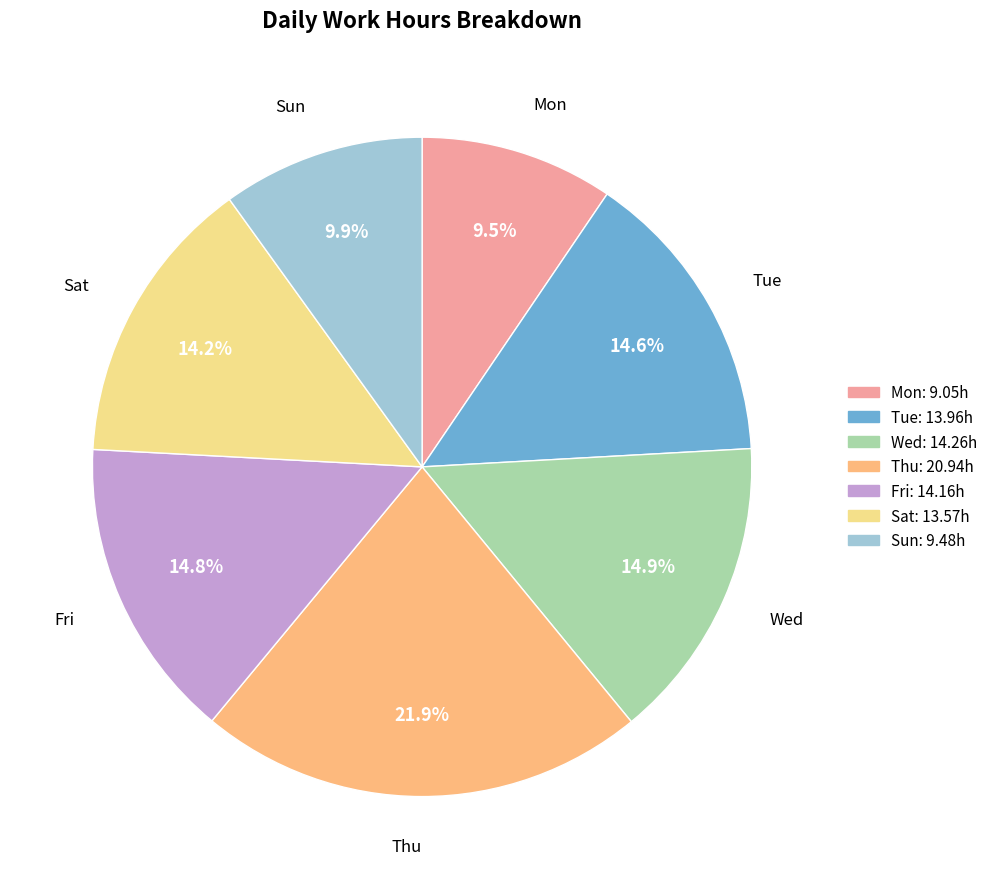

To the nearest percent, what percentage of the pie is Fri?

15%